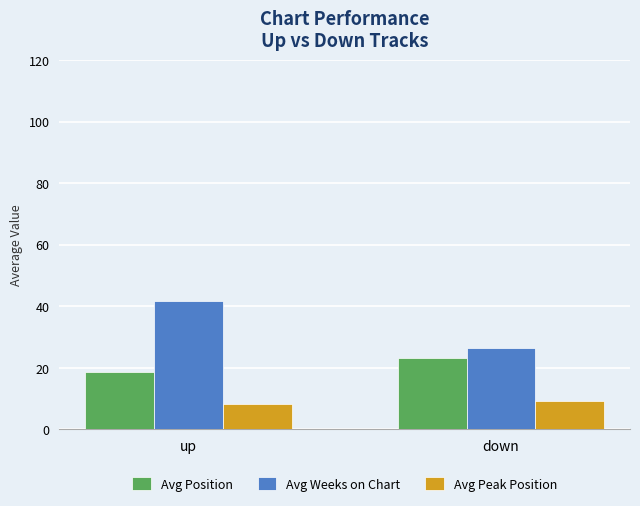

Which series changed the most between up and down?

Avg Weeks on Chart